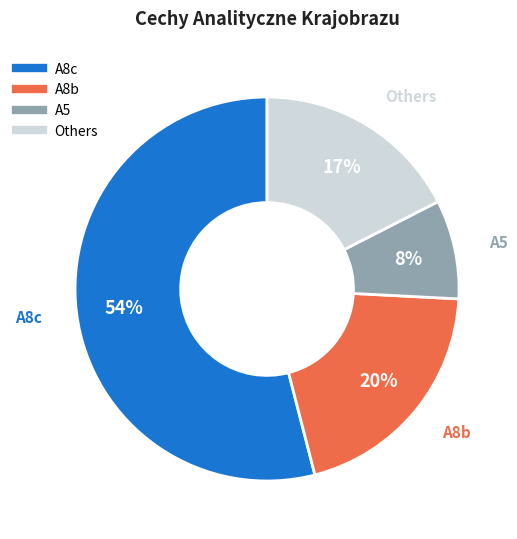

Is there any slice that represents more than half of the pie?

Yes